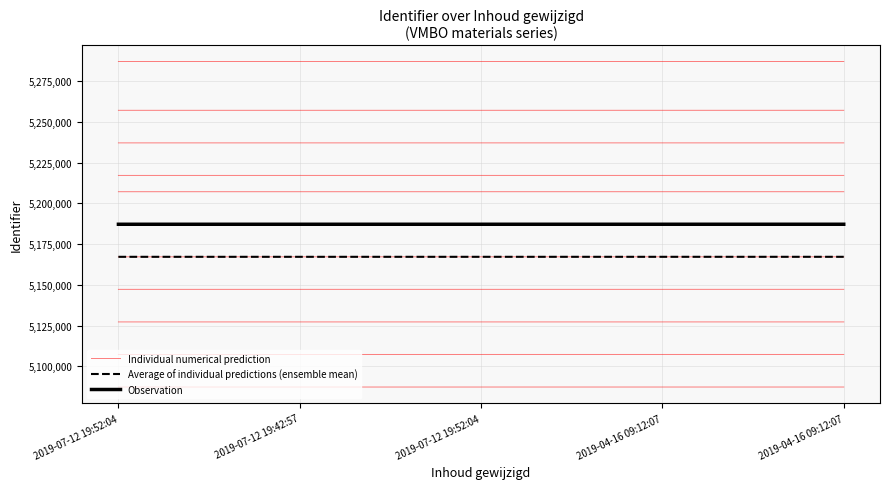

Rank the categories by Observation value from lowest to highest.

2019-07-12 19:52:04, 2019-07-12 19:42:57, 2019-07-12 19:52:04, 2019-04-16 09:12:07, 2019-04-16 09:12:07